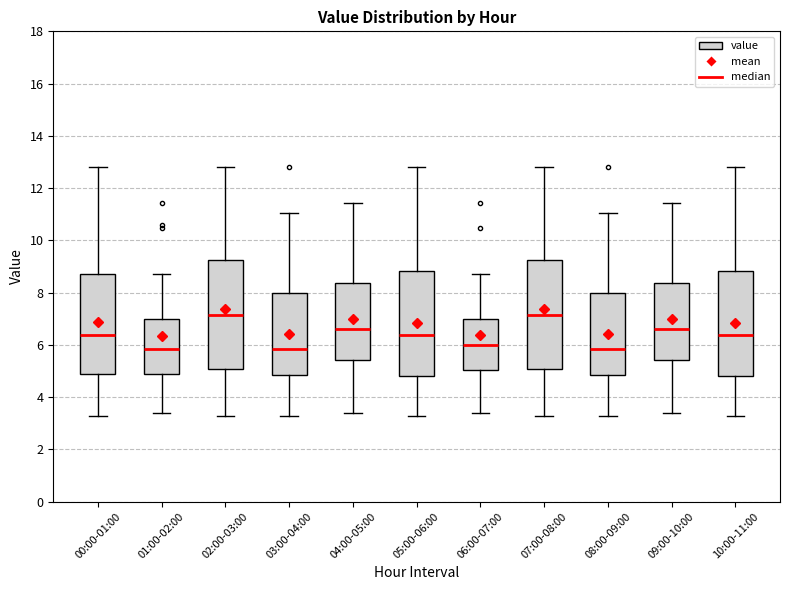

Reading left to right, read every box against the y-axis: the position of its median line, the range the box covers, and the ends of its whiskers. The values are not printed on the chart, so give them approximately, as read against the axis.

00:00-01:00: median 6.4, box 4.8 to 8.8, whiskers 3.2 to 12.8
01:00-02:00: median 5.8, box 4.8 to 7.0, whiskers 3.4 to 8.8
02:00-03:00: median 7.2, box 5.0 to 9.2, whiskers 3.2 to 12.8
03:00-04:00: median 5.8, box 4.8 to 8.0, whiskers 3.2 to 11.0
04:00-05:00: median 6.6, box 5.4 to 8.4, whiskers 3.4 to 11.4
05:00-06:00: median 6.4, box 4.8 to 8.8, whiskers 3.2 to 12.8
06:00-07:00: median 6.0, box 5.0 to 7.0, whiskers 3.4 to 8.8
07:00-08:00: median 7.2, box 5.0 to 9.2, whiskers 3.2 to 12.8
08:00-09:00: median 5.8, box 4.8 to 8.0, whiskers 3.2 to 11.0
09:00-10:00: median 6.6, box 5.4 to 8.4, whiskers 3.4 to 11.4
10:00-11:00: median 6.4, box 4.8 to 8.8, whiskers 3.2 to 12.8